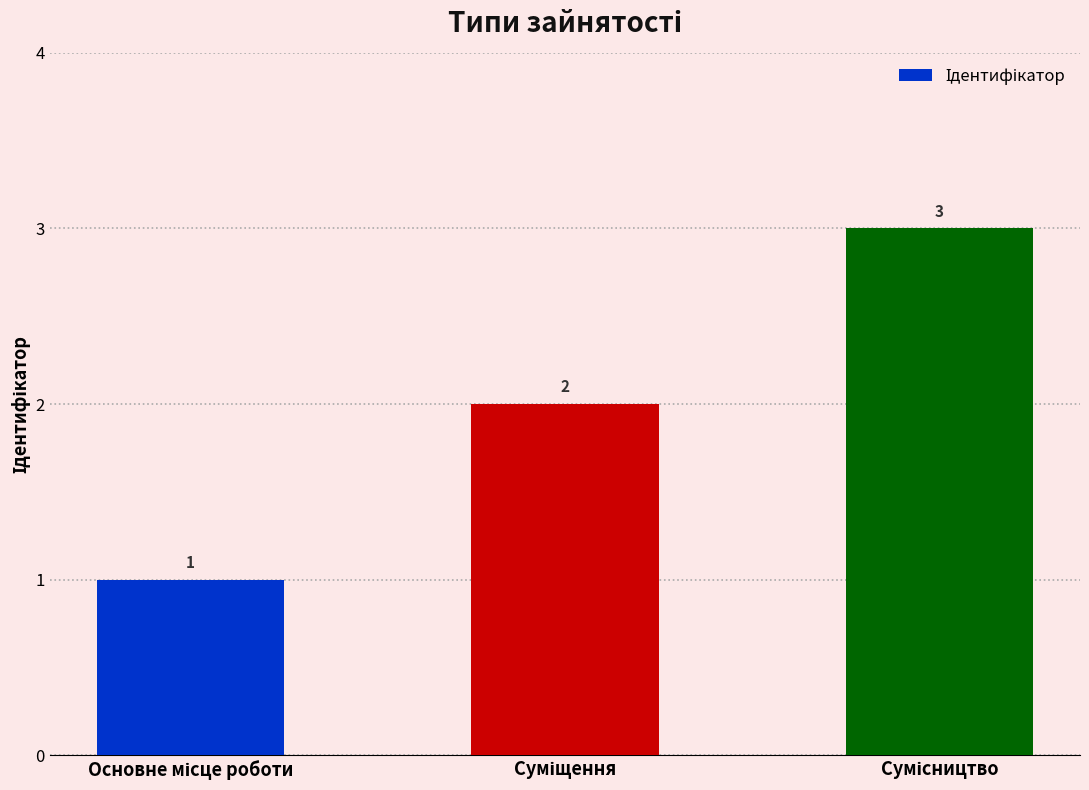

What is the average value?

2